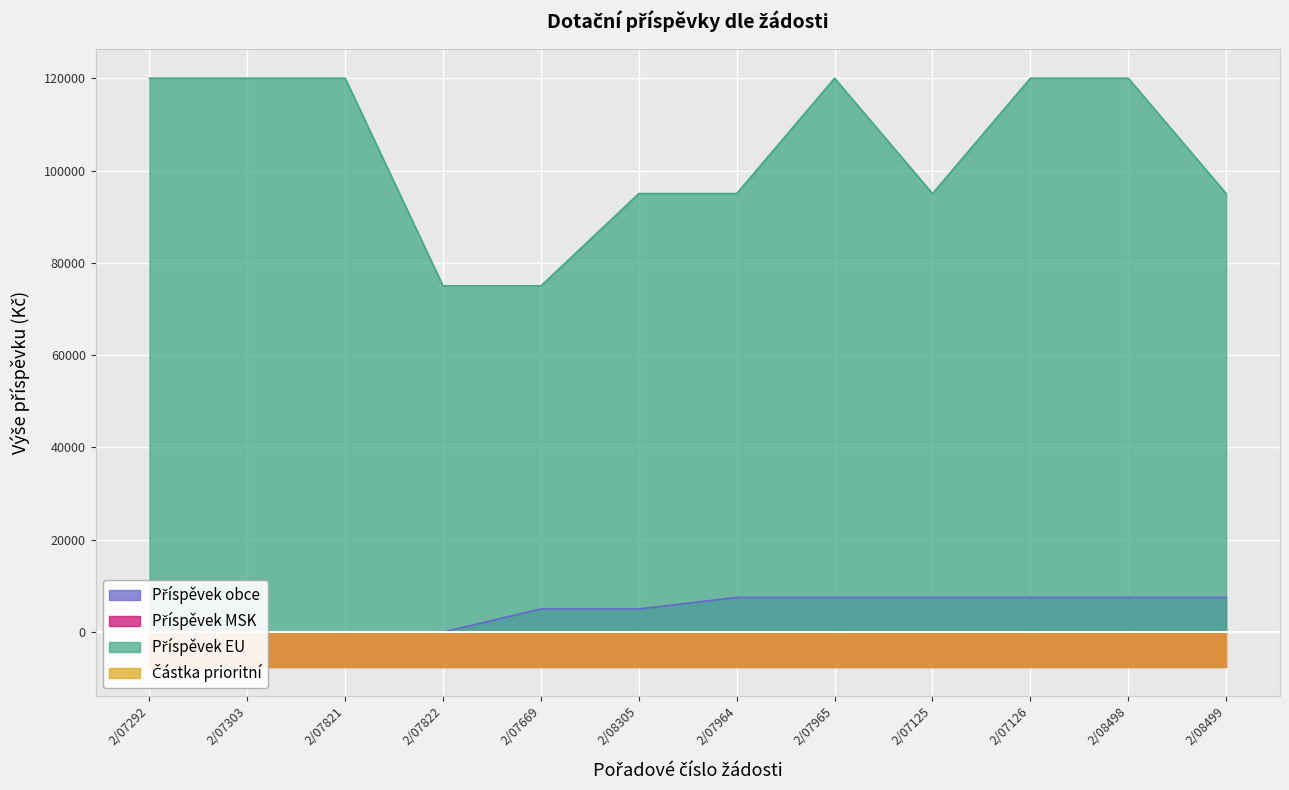

True or false: Příspěvek obce and Příspěvek EU intersect in this chart.

False